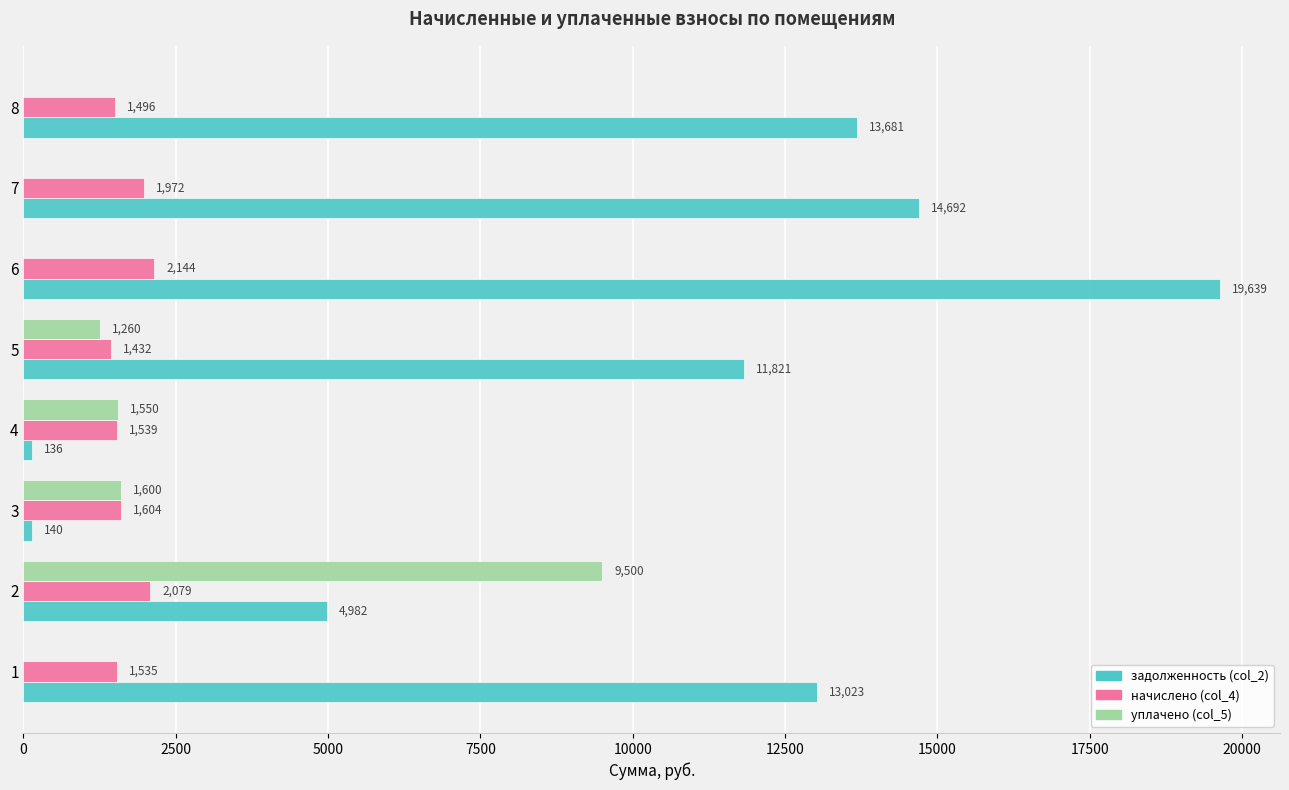

At which label does начислено (col_4) reach its peak?

6